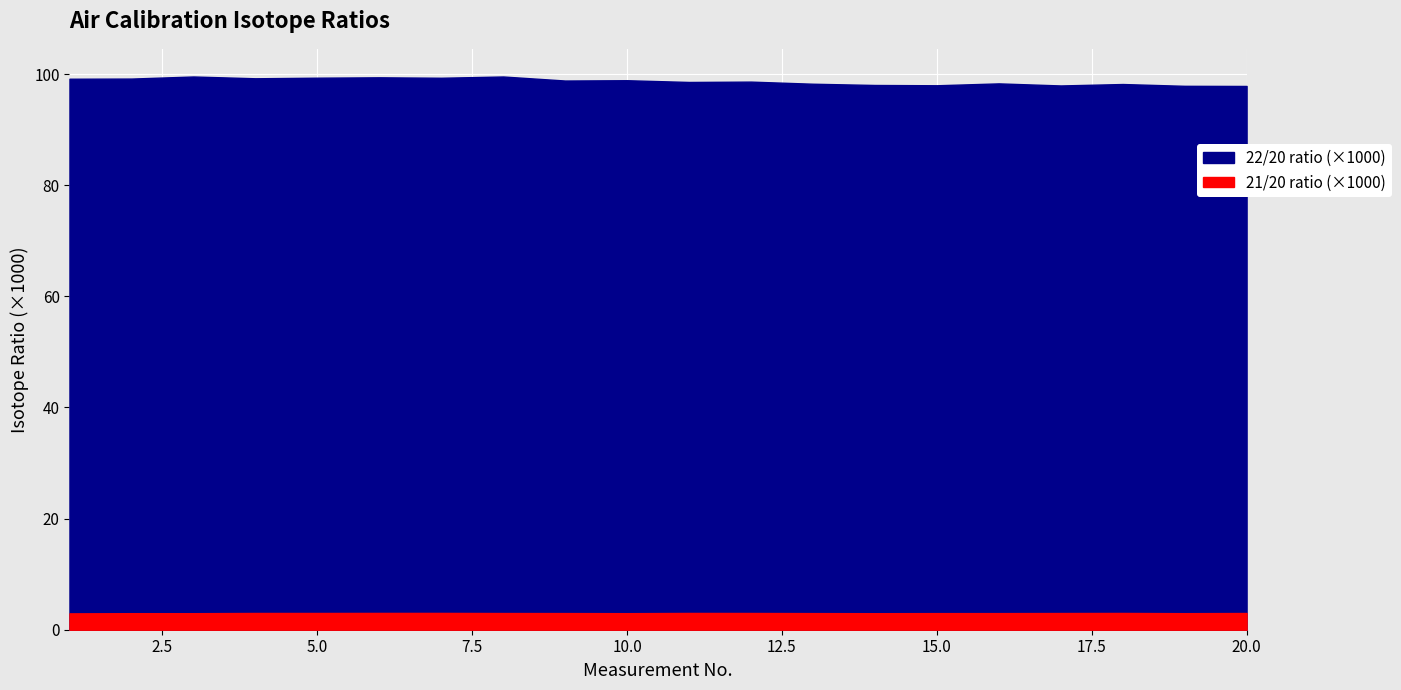

Which has a higher value, 6 or 17?

6